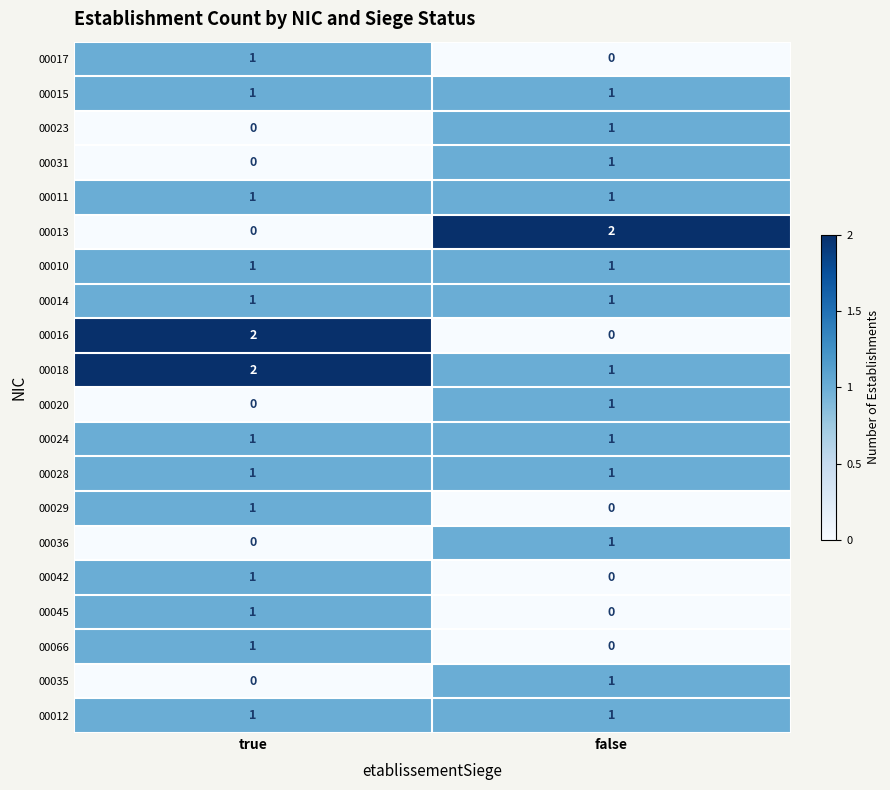

Which series has the largest total across all categories?

00018